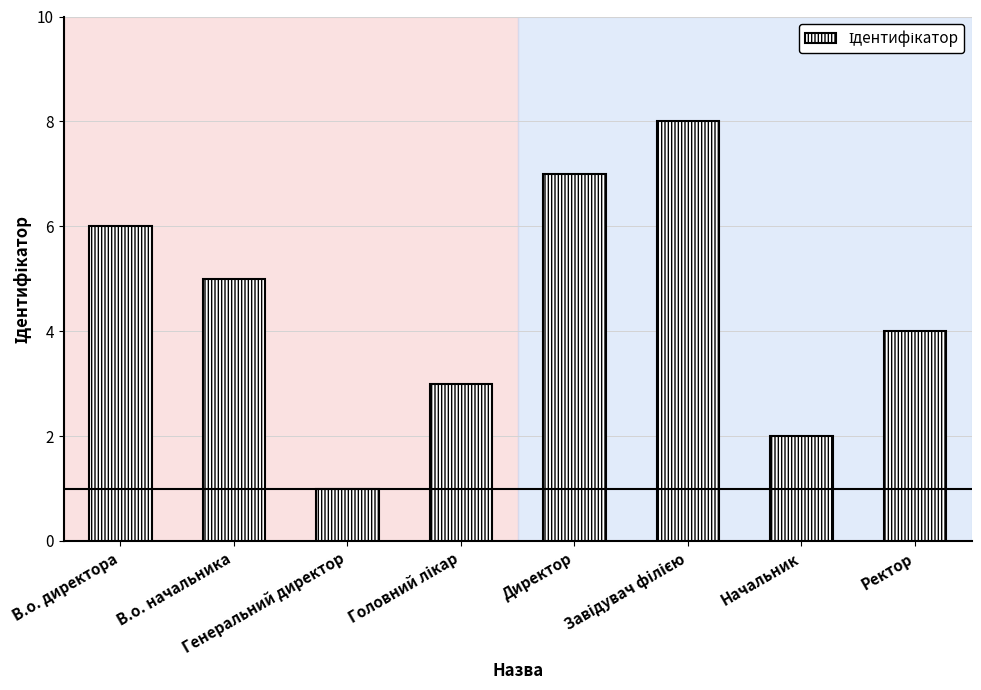

How many bars are there in total?

8